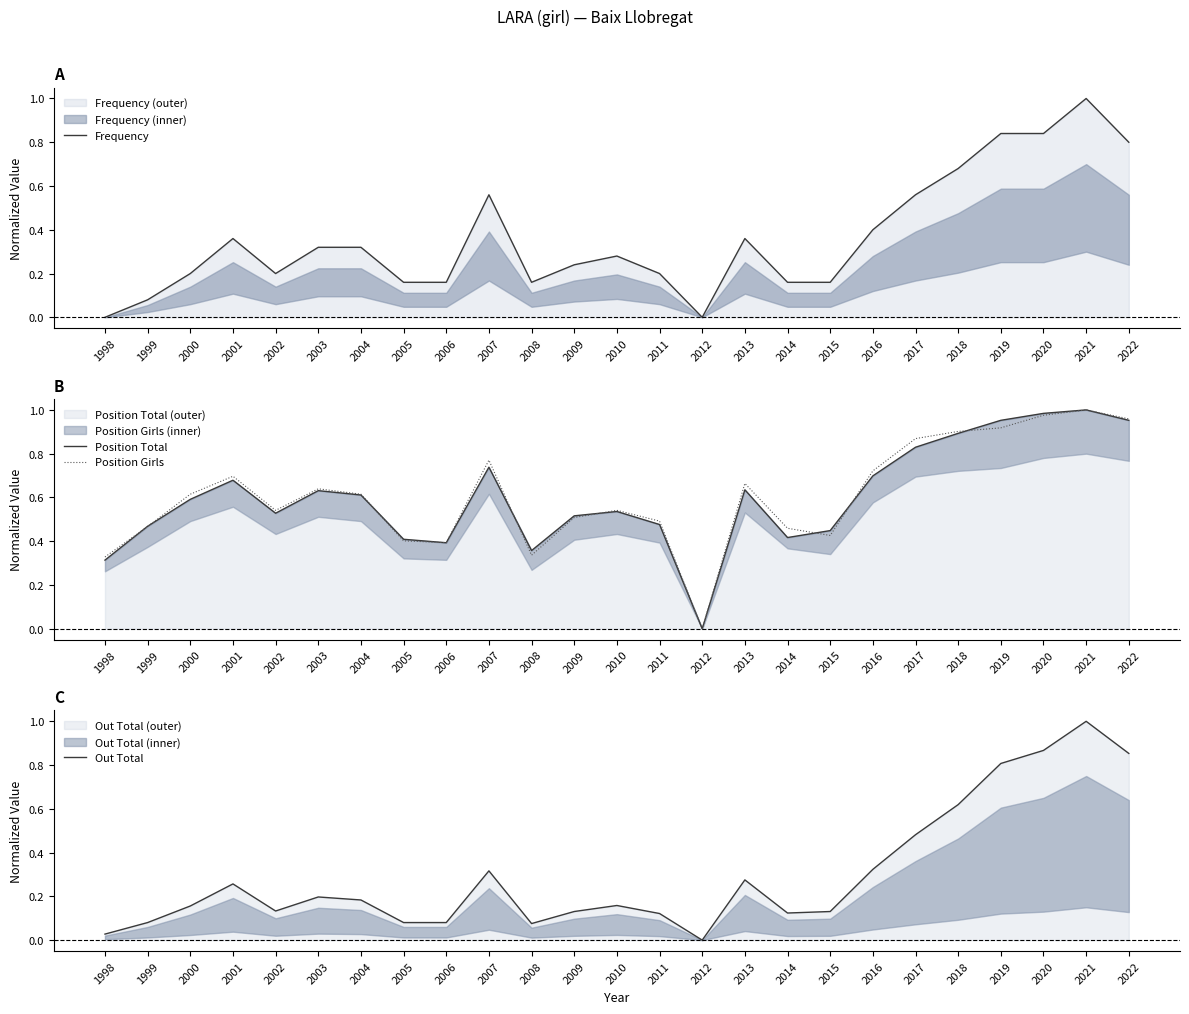

True or false: Position Total has a value of 0.4 at 2015.

True